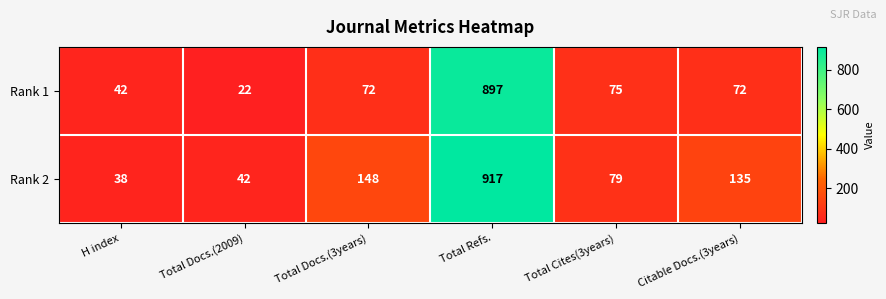

Rank the series by their maximum value, from lowest to highest.

Rank 1, Rank 2